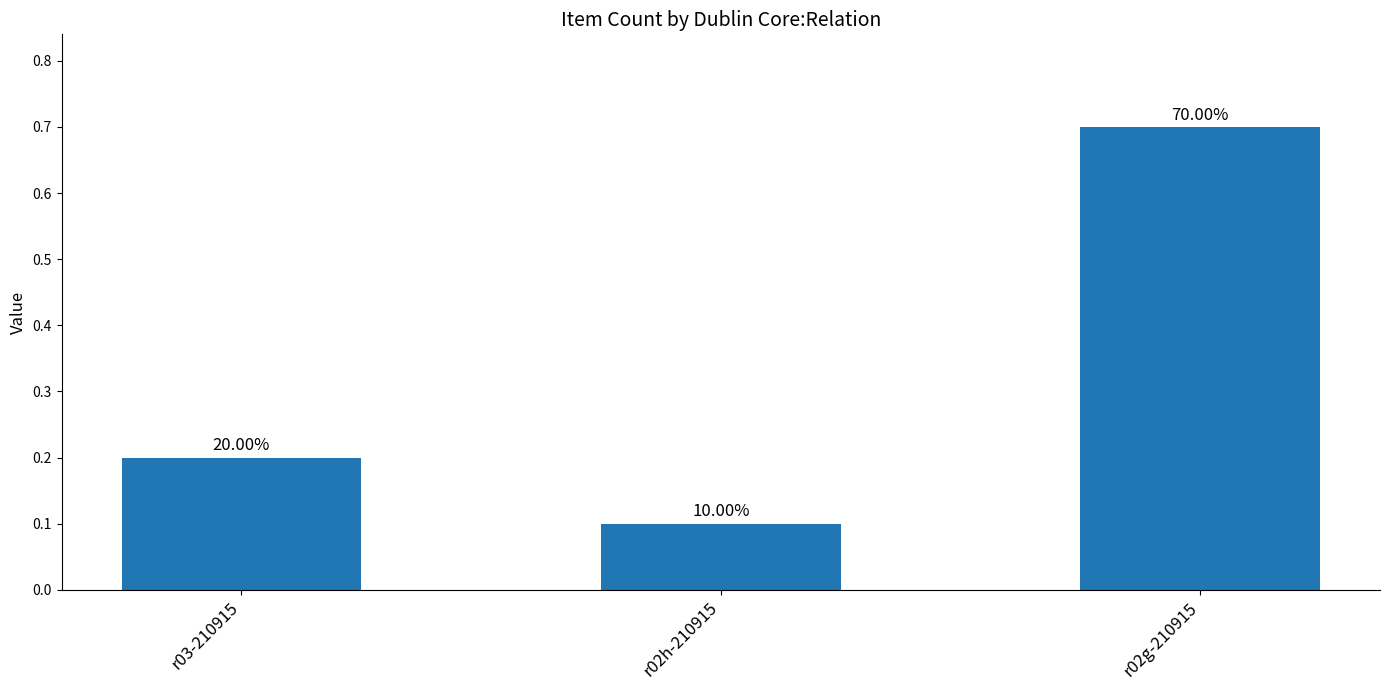

Does the chart contain any negative values?

No